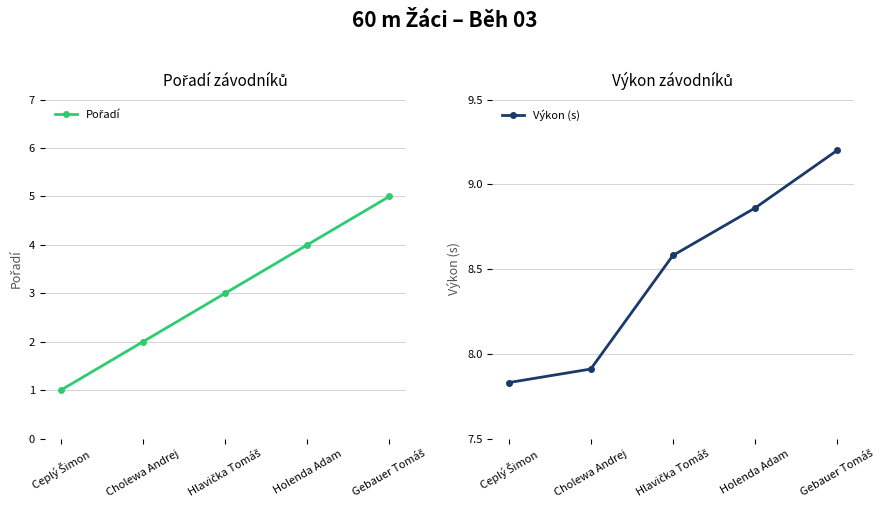

True or false: Pořadí and Výkon (s) intersect in this chart.

False